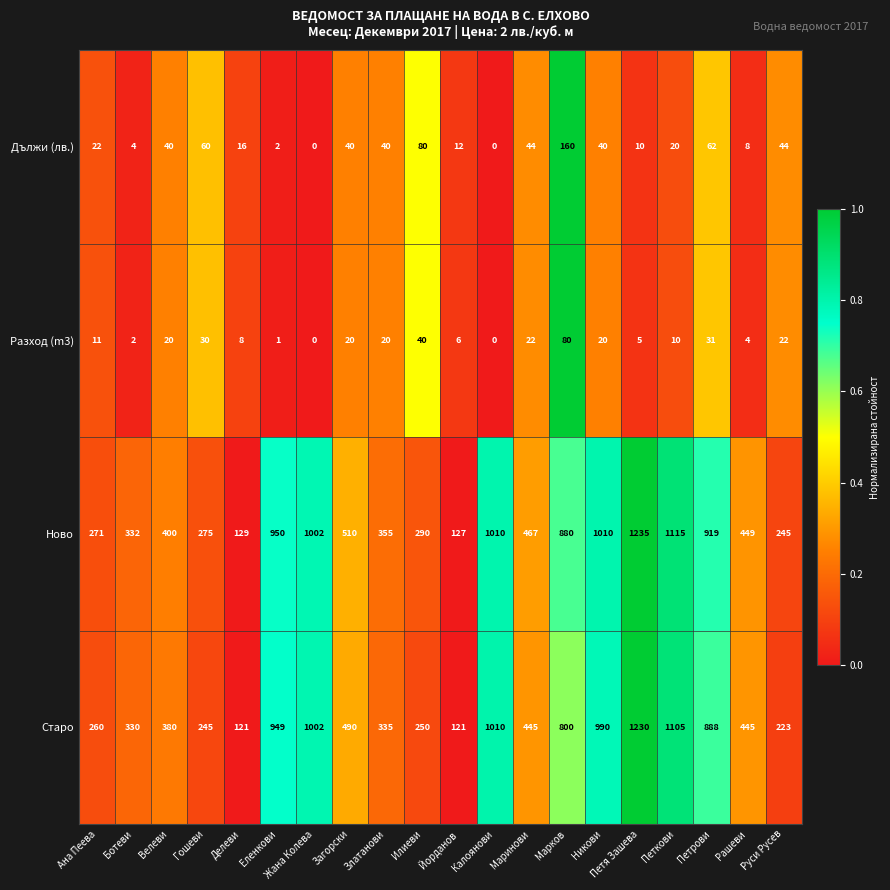

Rank the series at Петрови from lowest to highest value.

Разход (m3), Дължи (лв.), Старо, Ново